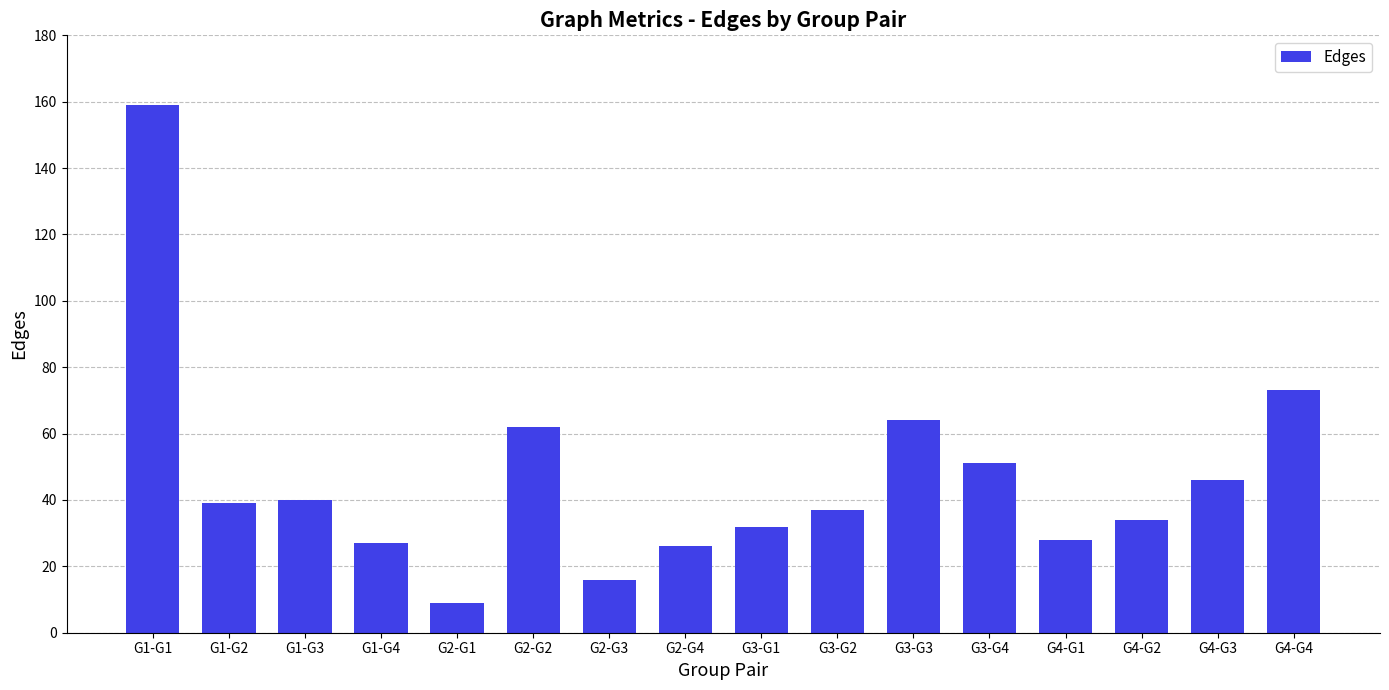

Reading left to right, what are all the values shown in this chart?

G1-G1=159	G1-G2=39	G1-G3=40	G1-G4=27	G2-G1=9	G2-G2=62	G2-G3=16	G2-G4=26	G3-G1=32	G3-G2=37	G3-G3=64	G3-G4=51	G4-G1=28	G4-G2=34	G4-G3=46	G4-G4=73